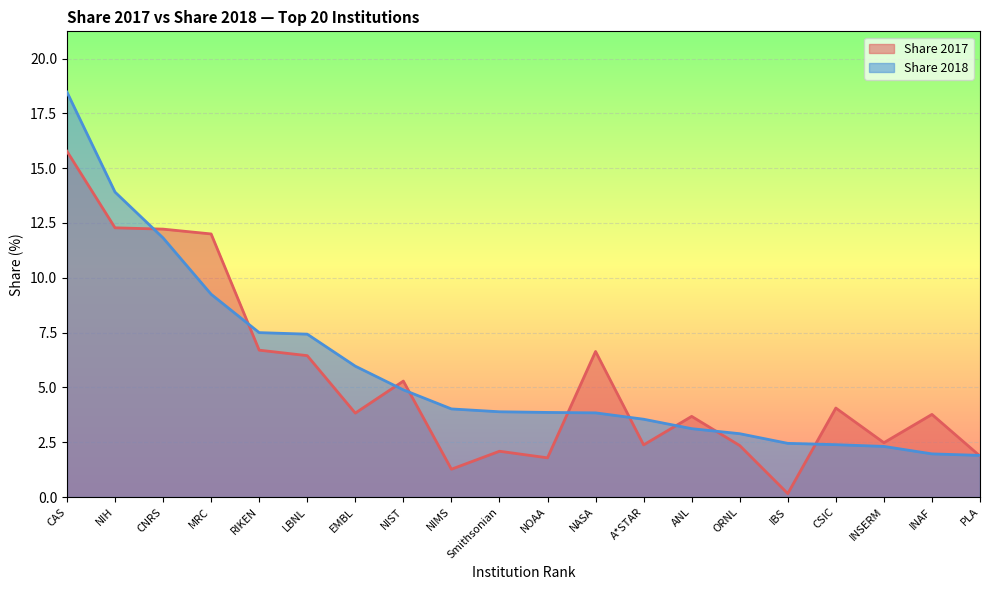

At which category does Share 2017 reach its first local valley?

EMBL